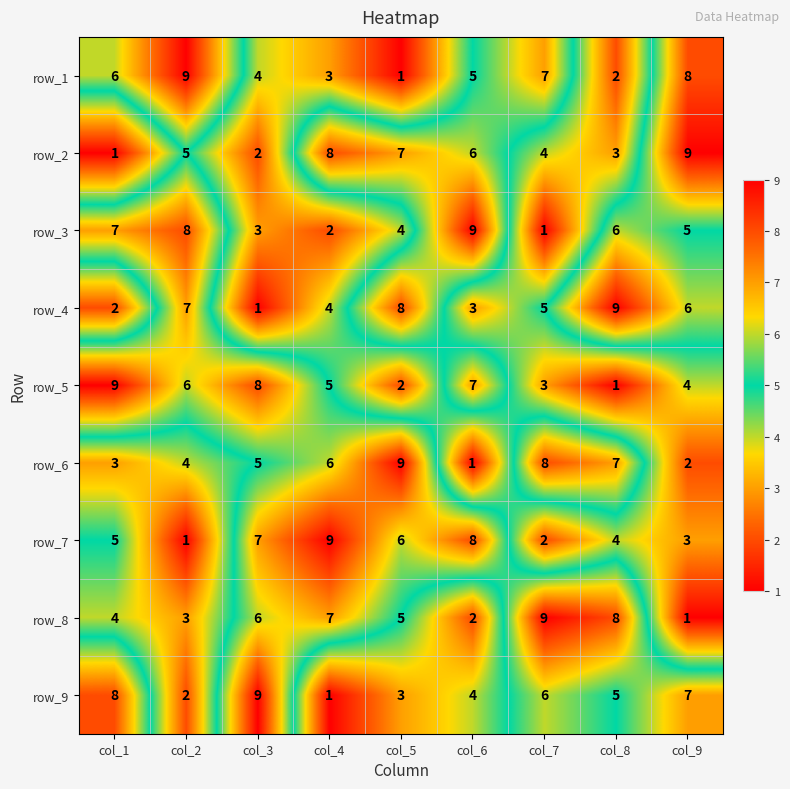

At which label does row_9 reach its peak?

col_3